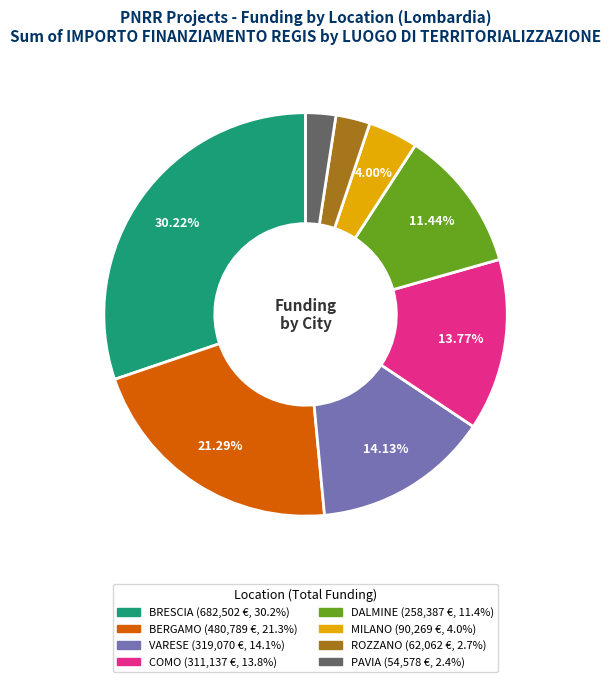

Is there any slice that represents more than half of the pie?

No